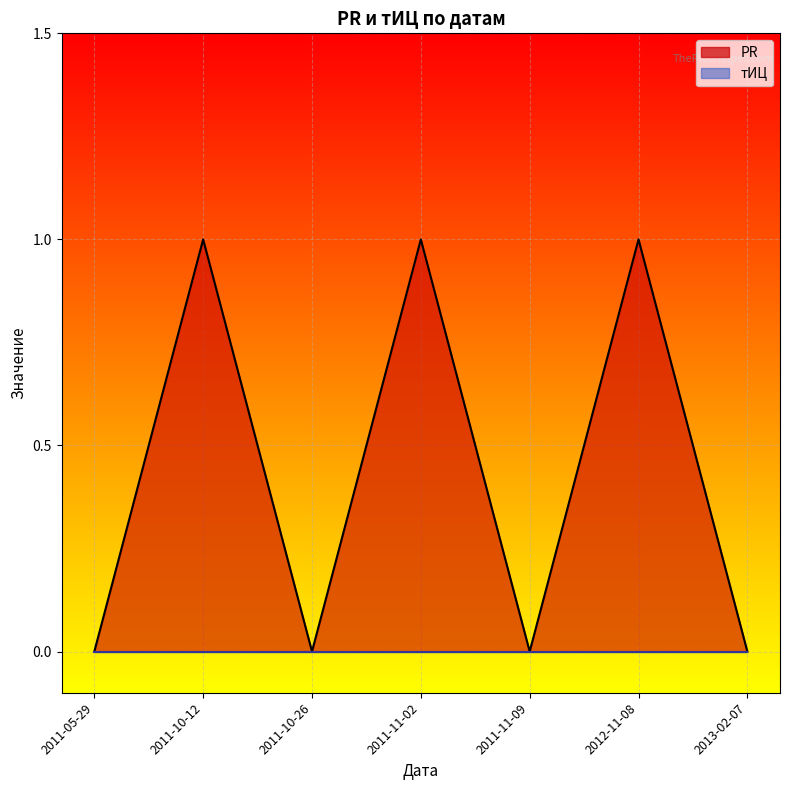

Reading left to right, extract all data points from this chart.

2011-05-29=0	2011-10-12=1	2011-10-26=0	2011-11-02=1	2011-11-09=0	2012-11-08=1	2013-02-07=0